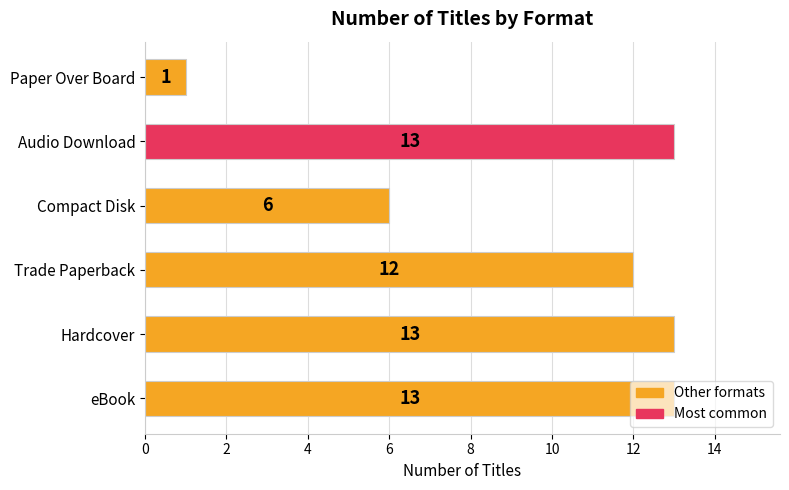

How many distinct data groups are displayed?

1